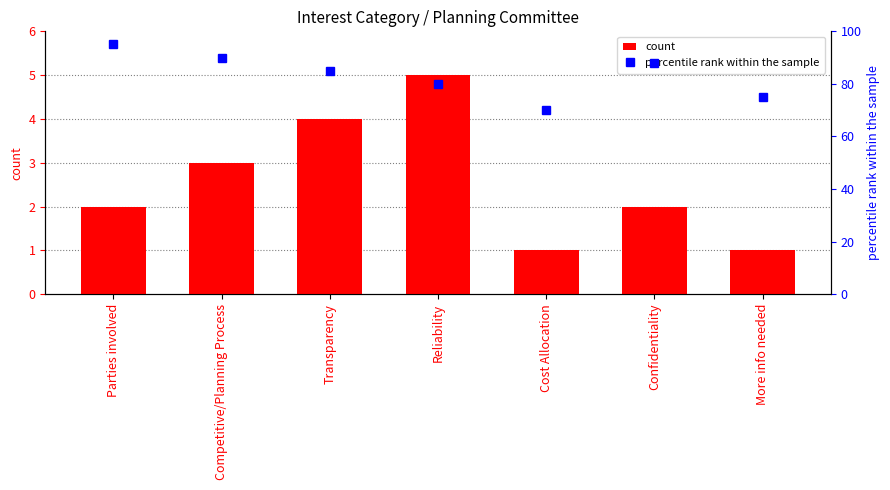

Reading left to right, transcribe all the data shown in this chart.

count: 2	3	4	5	1	2	1
percentile rank within the sample: 95	90	85	80	70	88	75